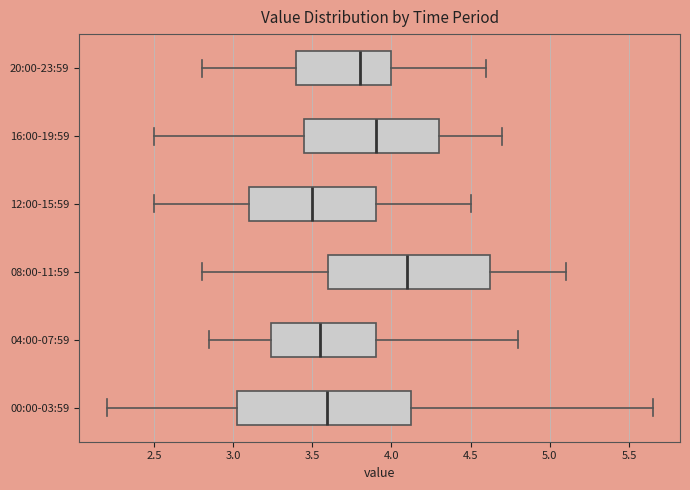

Reading bottom to top, transcribe this box plot: for each box, give where its median line is, the range the box spans, and where its two whiskers end, as read against the x-axis. The values are not printed on the chart, so give them approximately, as read against the axis.

00:00-03:59: median 3.60, box 3.00 to 4.15, whiskers 2.20 to 5.65
04:00-07:59: median 3.55, box 3.25 to 3.90, whiskers 2.85 to 4.80
08:00-11:59: median 4.10, box 3.60 to 4.65, whiskers 2.80 to 5.10
12:00-15:59: median 3.50, box 3.10 to 3.90, whiskers 2.50 to 4.50
16:00-19:59: median 3.90, box 3.45 to 4.30, whiskers 2.50 to 4.70
20:00-23:59: median 3.80, box 3.40 to 4.00, whiskers 2.80 to 4.60